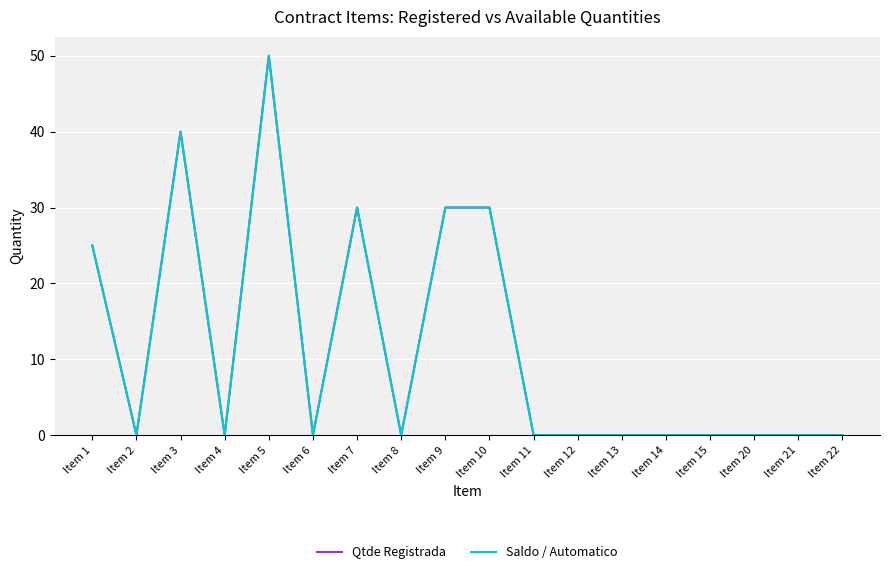

Where is Qtde Registrada nearest to the value 25?

Item 1